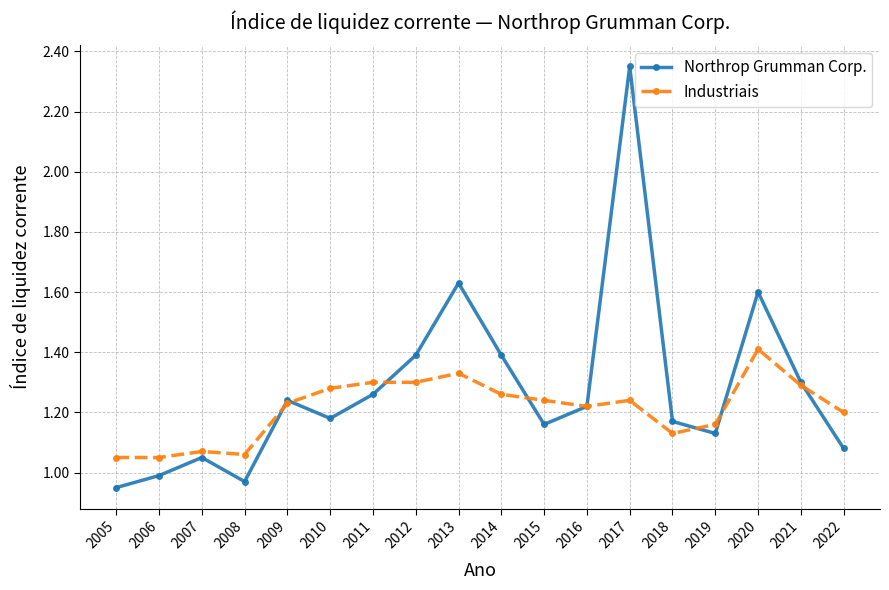

Which label corresponds to the largest value in the chart?

2017